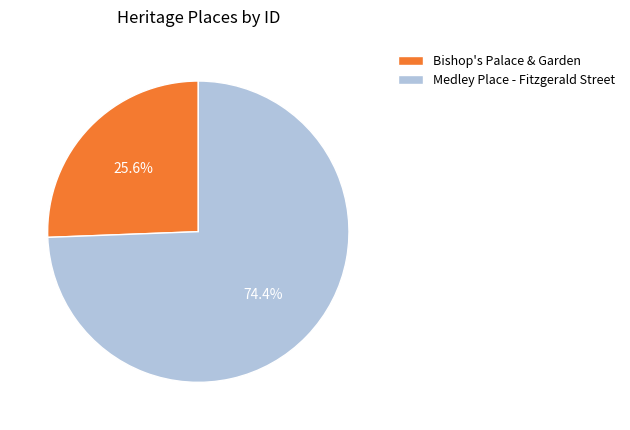

Is it true that Medley Place - Fitzgerald Street is 65% of the pie?

False